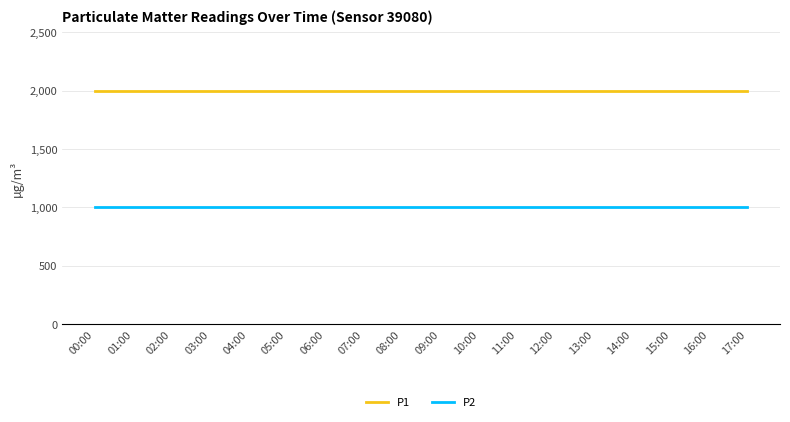

What are all the series names shown in the legend?

P1, P2